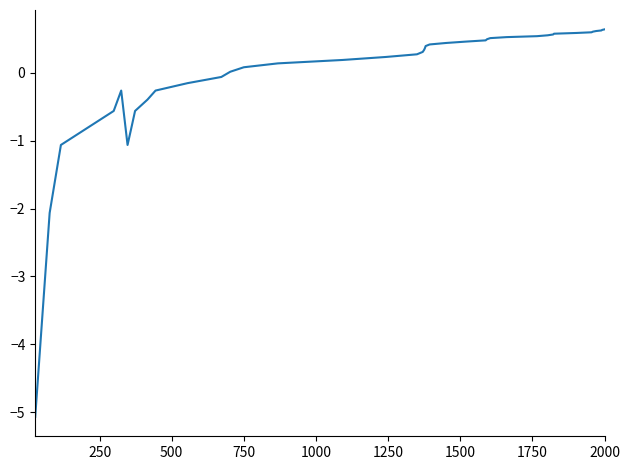

What is the maximum value shown in the chart?

0.6